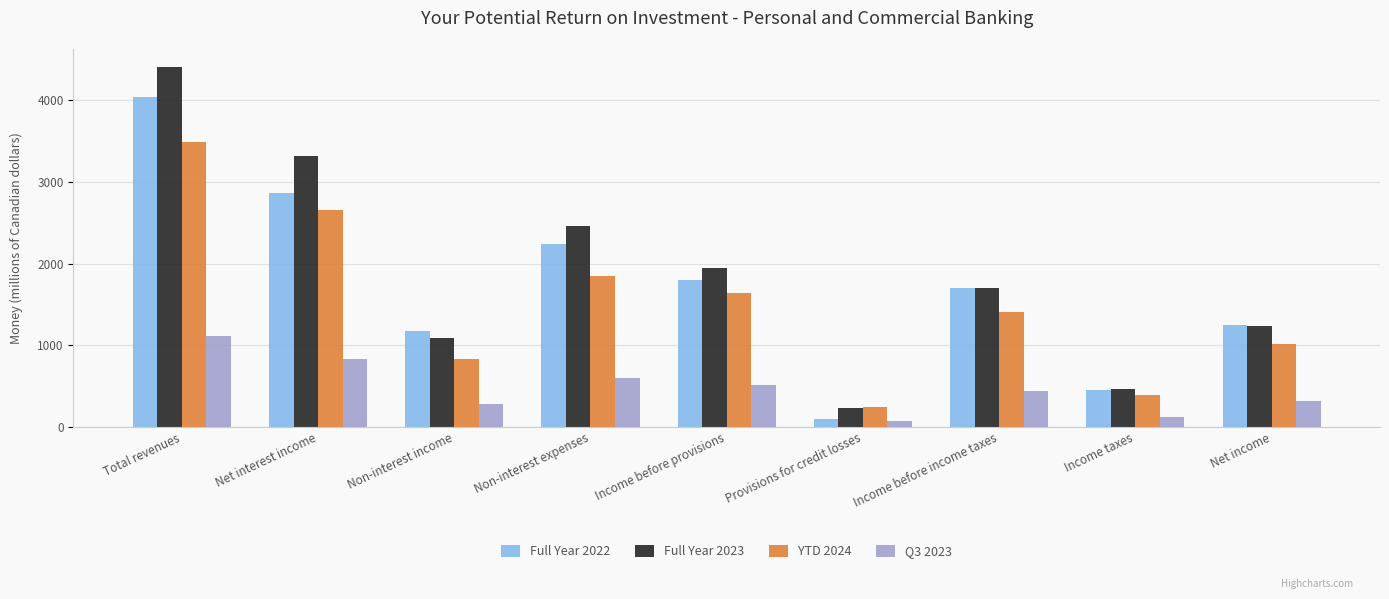

Rank the series by their maximum value, from lowest to highest.

Q3 2023, YTD 2024, Full Year 2022, Full Year 2023